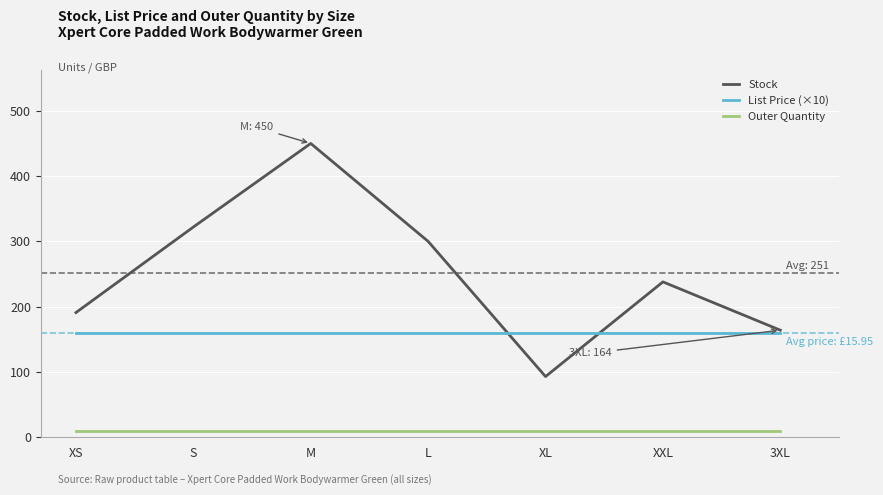

What is the spread (max minus min) of values at S?

312.0